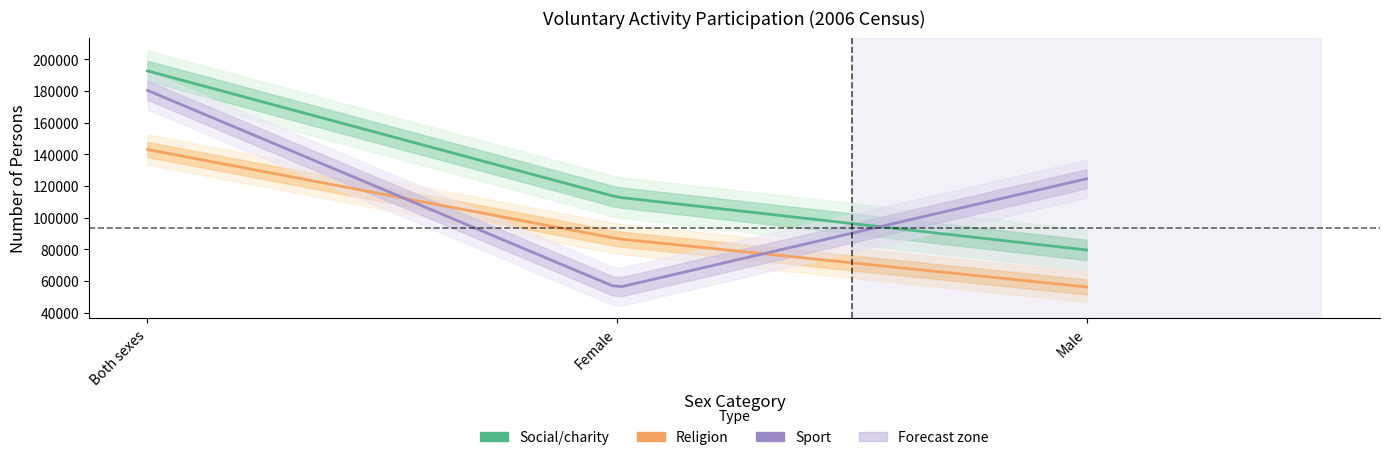

Which series has the widest spread of values?

Sport